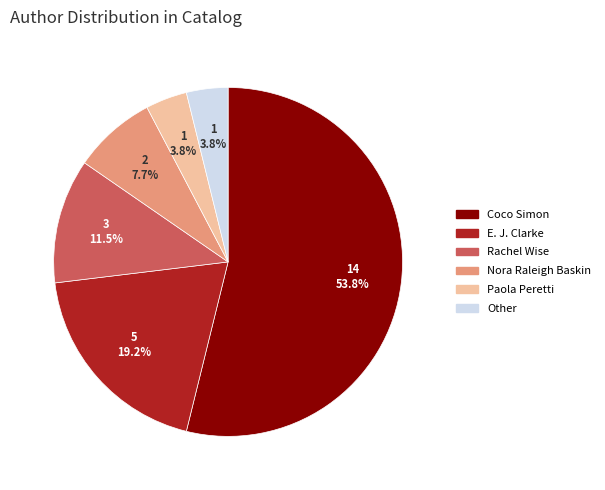

Between Other and Nora Raleigh Baskin, which is larger?

Nora Raleigh Baskin